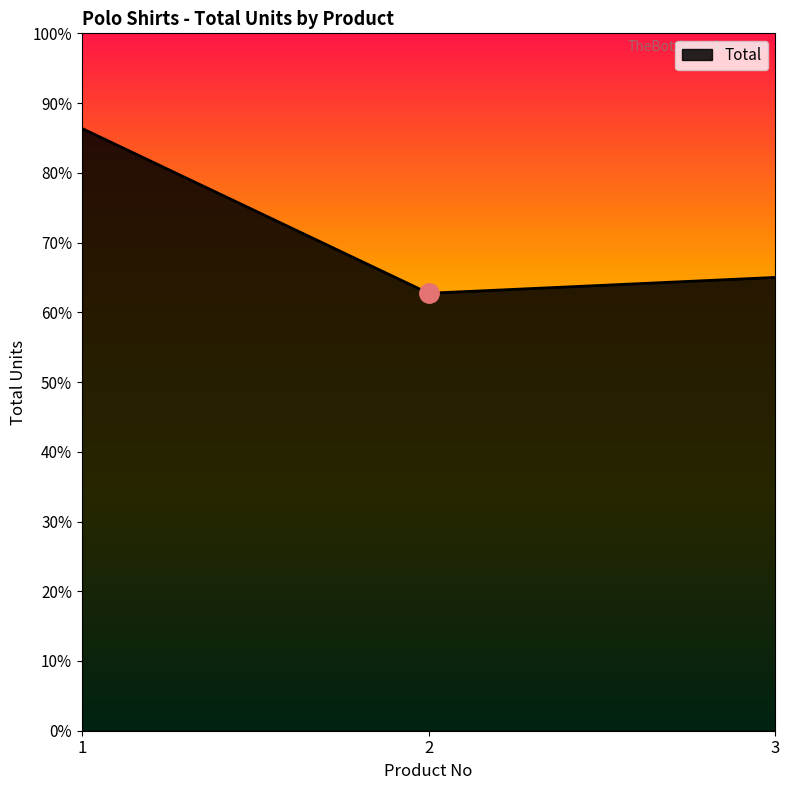

List the labels in order of value, smallest first.

2, 3, 1